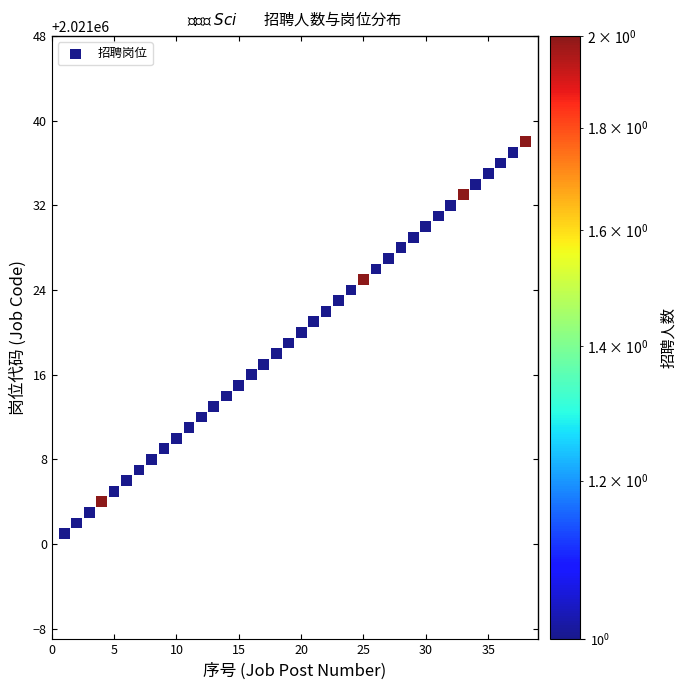

What is the range of Y values (max minus min)?

37